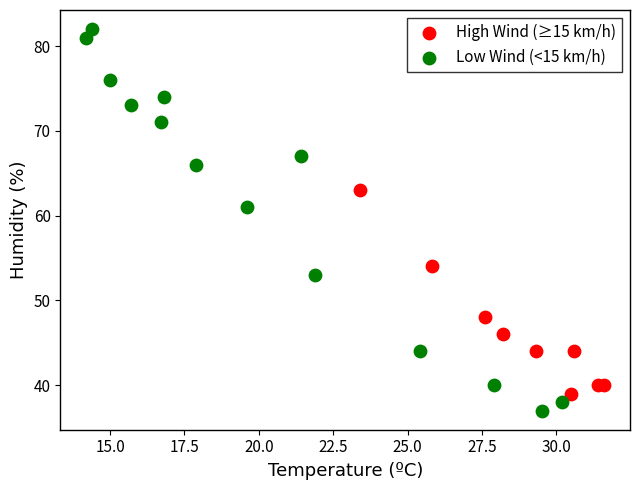

Which series has the widest spread of Y values?

Low Wind (<15 km/h)